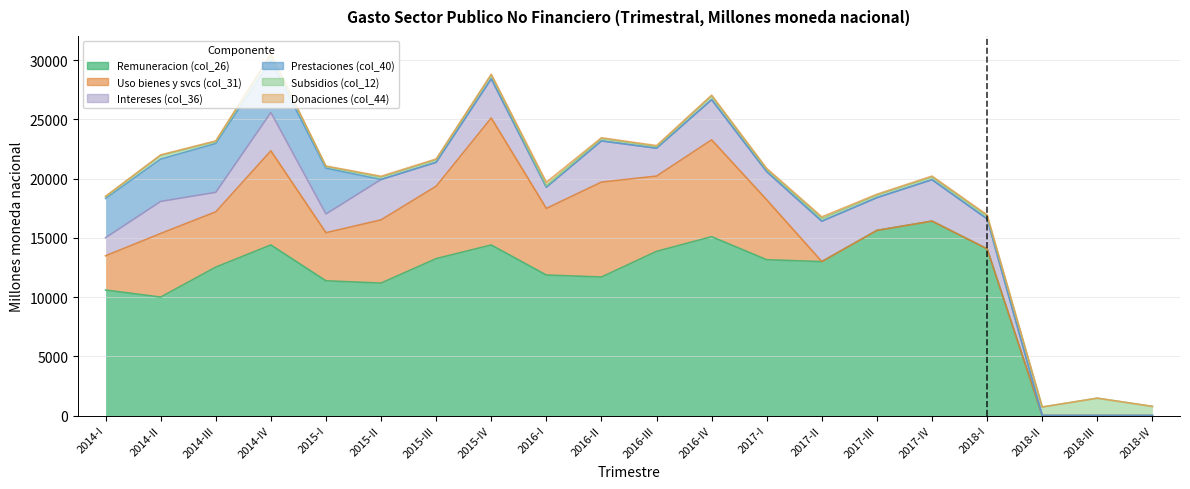

Which series has the largest range (max minus min)?

Remuneracion (col_26)